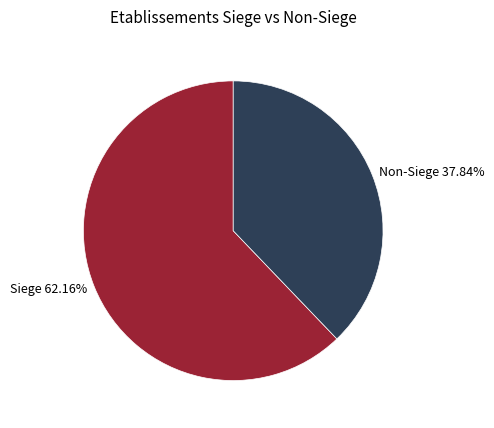

Combined, do Siege 62.16% and Non-Siege 37.84% account for over 50%?

Yes